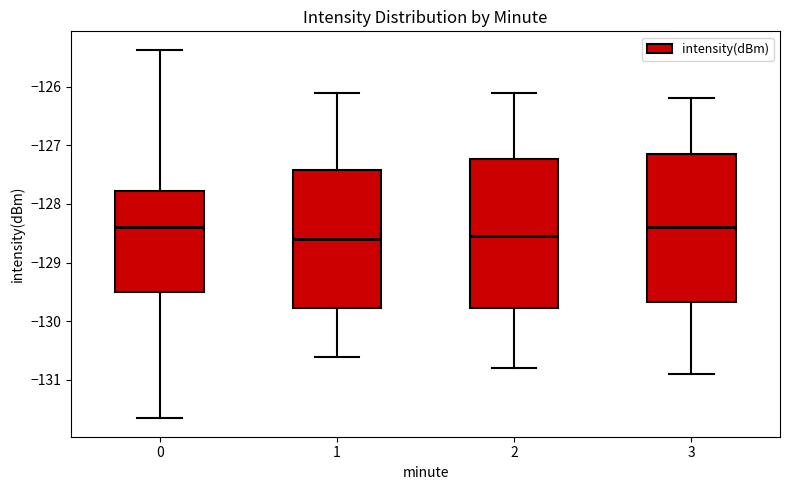

Reading left to right, transcribe this box plot: for each box, give where its median line is, the range the box spans, and where its two whiskers end, as read against the y-axis. The values are not printed on the chart, so give them approximately, as read against the axis.

0: median -128.4, box -129.5 to -127.8, whiskers -131.7 to -125.4
1: median -128.6, box -129.8 to -127.4, whiskers -130.6 to -126.1
2: median -128.5, box -129.8 to -127.2, whiskers -130.8 to -126.1
3: median -128.4, box -129.7 to -127.1, whiskers -130.9 to -126.2